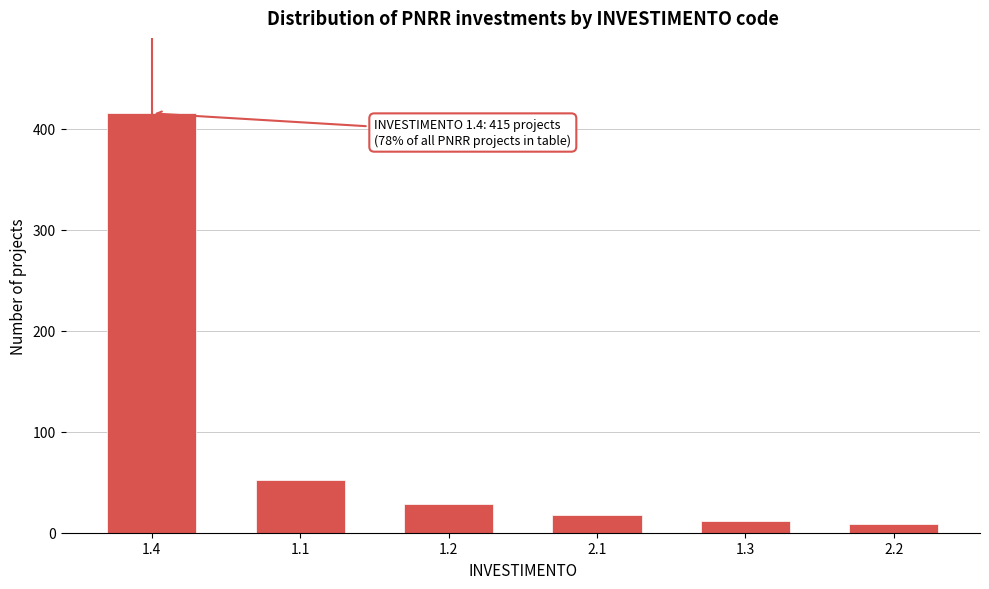

Reading left to right, transcribe all the data shown in this chart.

415	52	28	18	12	9